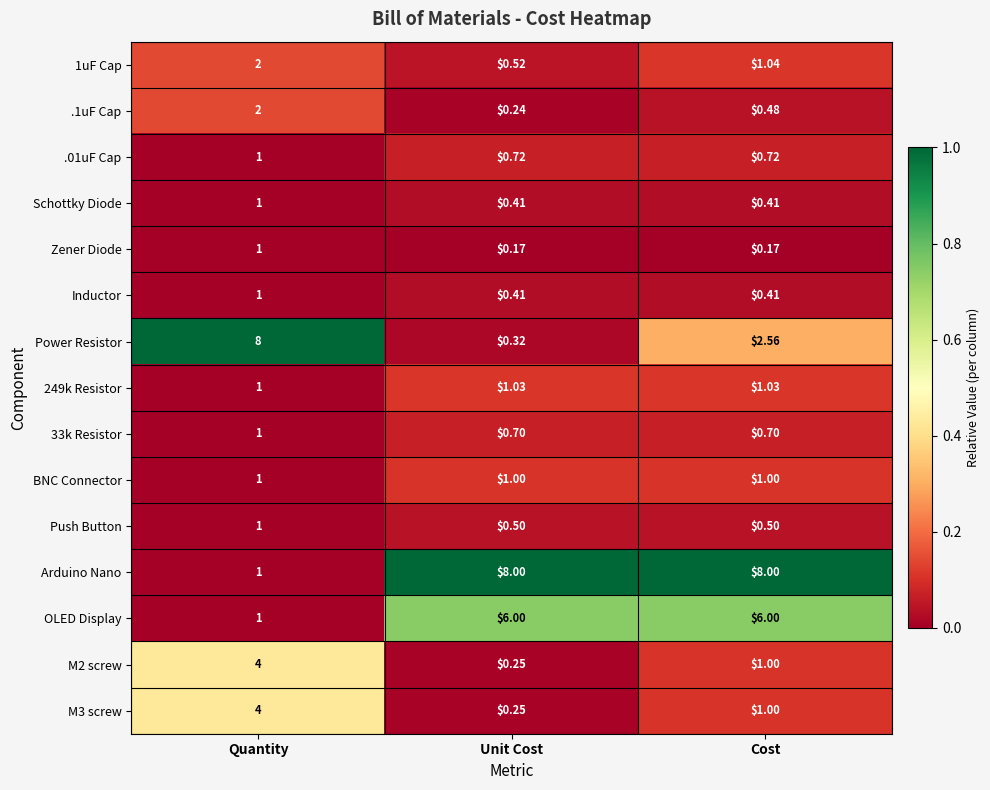

Which series has the largest range (max minus min)?

Power Resistor